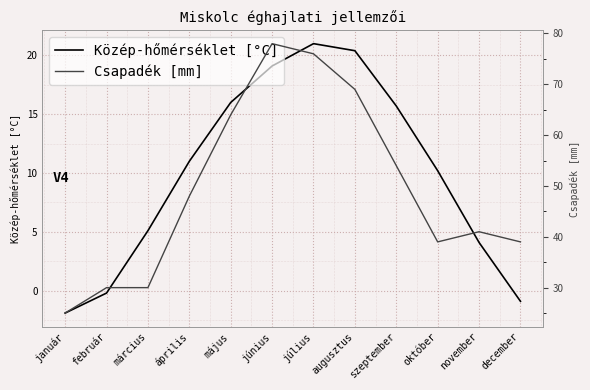

At which label does Közép-hőmérséklet [°C] reach its minimum?

január